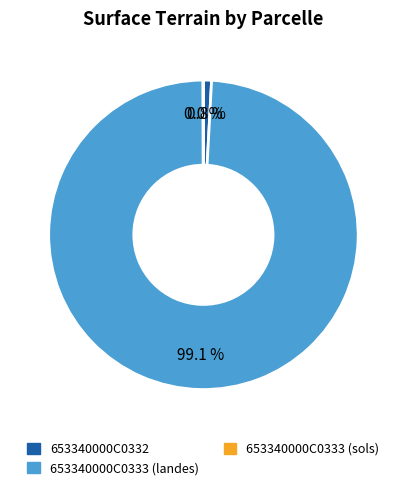

Which slice is the largest?

653340000C0333 (landes)